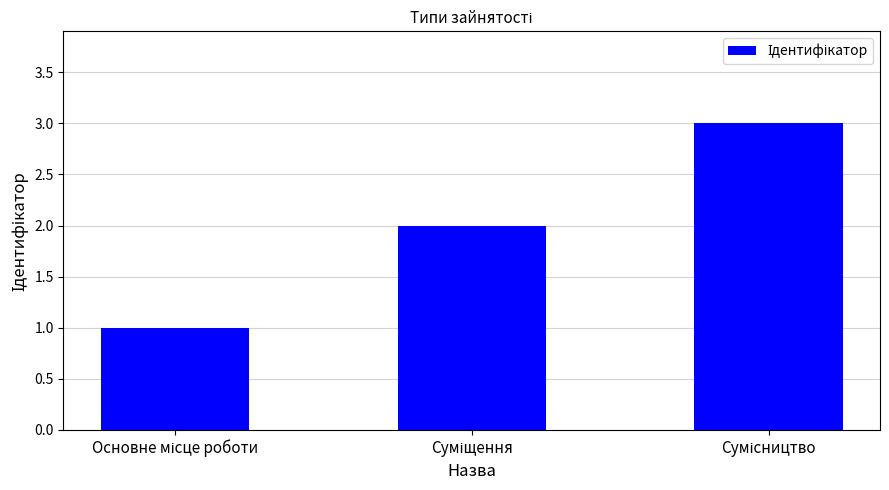

What is the greatest value displayed?

3